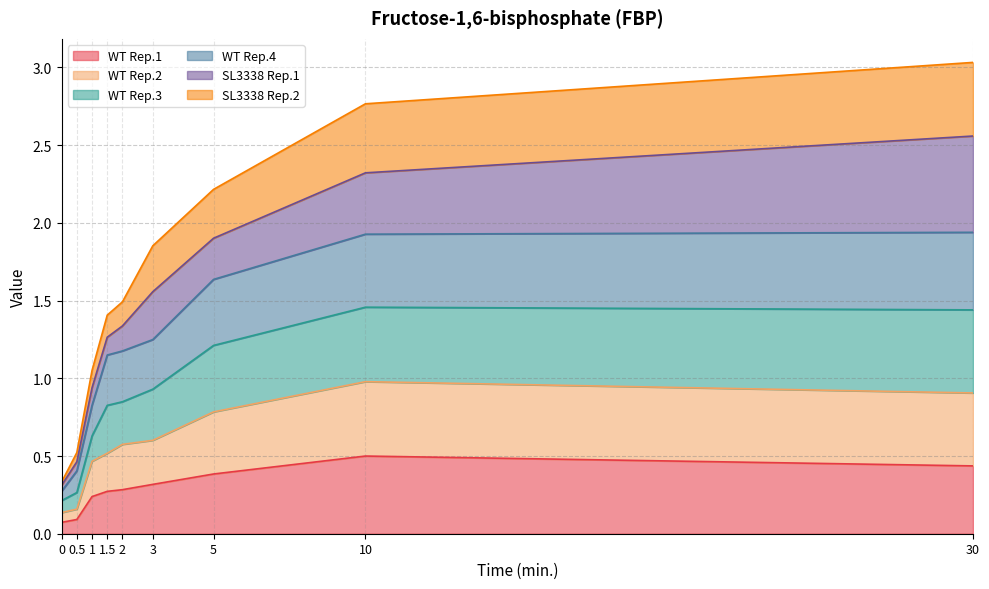

What is the total value across all series at 5?

2.2